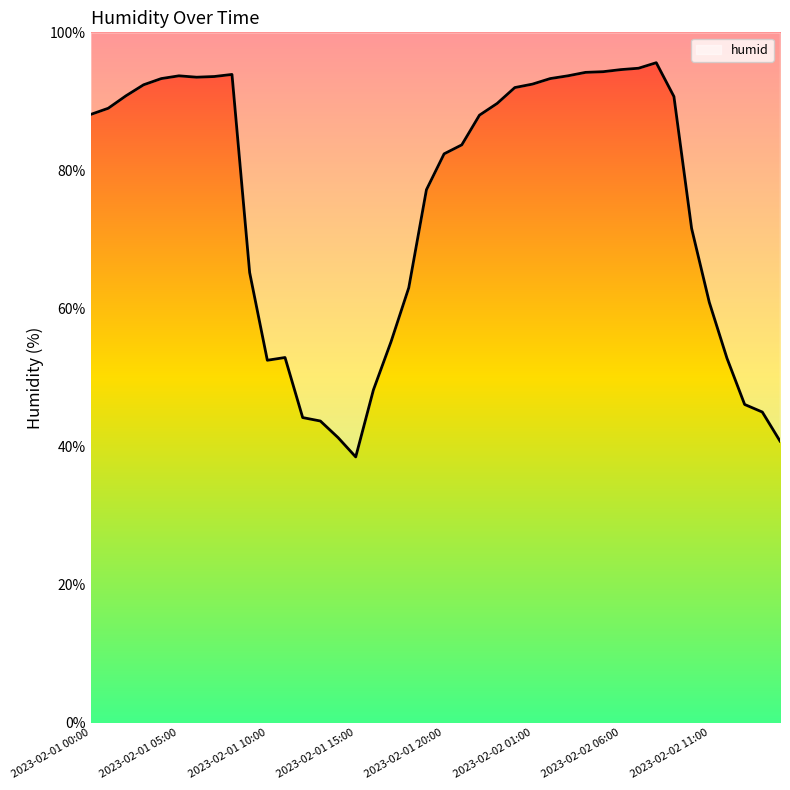

Rank the categories by value from highest to lowest.

2023-02-02 08:00, 2023-02-02 07:00, 2023-02-02 06:00, 2023-02-02 05:00, 2023-02-02 04:00, 2023-02-01 08:00, 2023-02-01 05:00, 2023-02-02 03:00, 2023-02-01 07:00, 2023-02-01 06:00, 2023-02-01 04:00, 2023-02-02 02:00, 2023-02-02 01:00, 2023-02-01 03:00, 2023-02-02 00:00, 2023-02-01 02:00, 2023-02-02 09:00, 2023-02-01 23:00, 2023-02-01 01:00, 2023-02-01 00:00, 2023-02-01 22:00, 2023-02-01 21:00, 2023-02-01 20:00, 2023-02-01 19:00, 2023-02-02 10:00, 2023-02-01 09:00, 2023-02-01 18:00, 2023-02-02 11:00, 2023-02-01 17:00, 2023-02-01 11:00, 2023-02-02 12:00, 2023-02-01 10:00, 2023-02-01 16:00, 2023-02-02 13:00, 2023-02-02 14:00, 2023-02-01 12:00, 2023-02-01 13:00, 2023-02-01 14:00, 2023-02-02 15:00, 2023-02-01 15:00